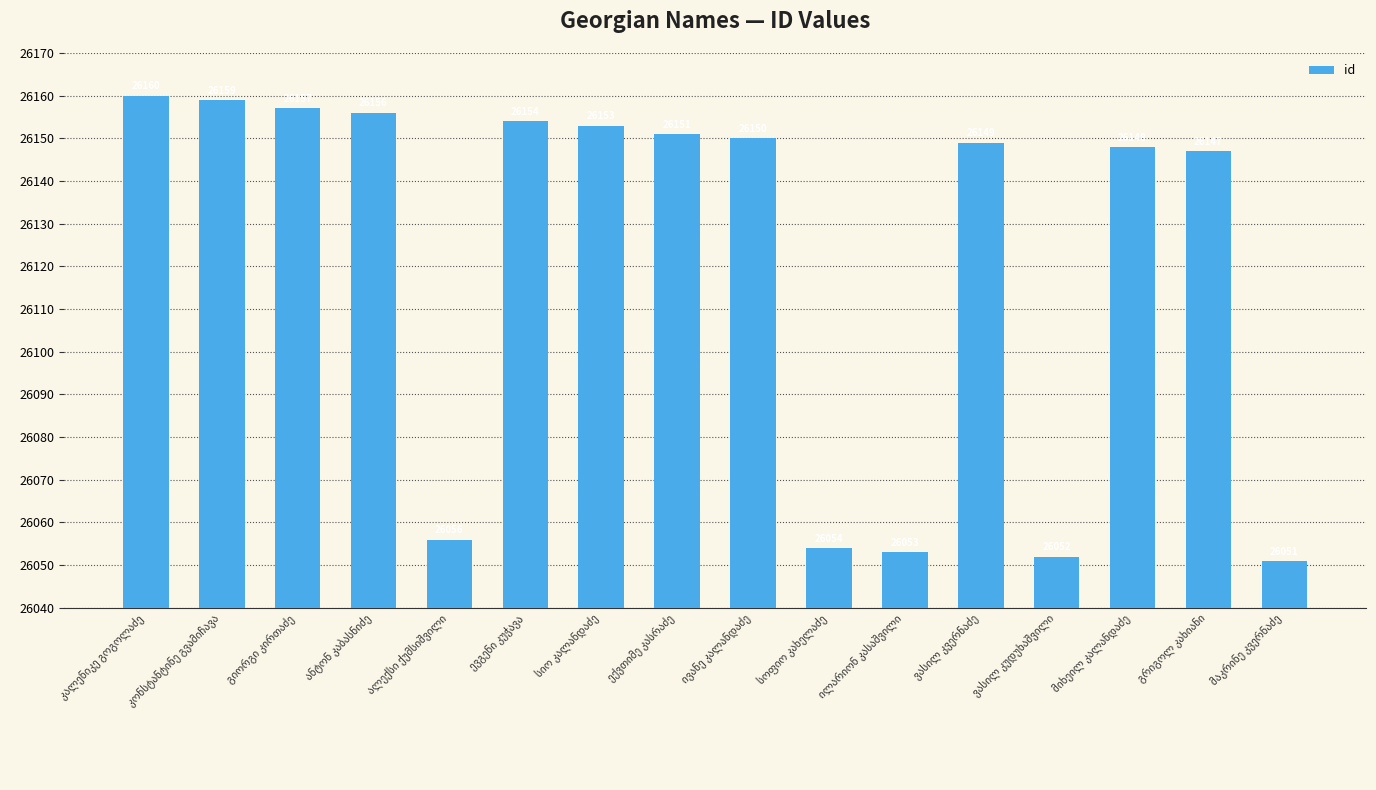

What is the average value?

26122